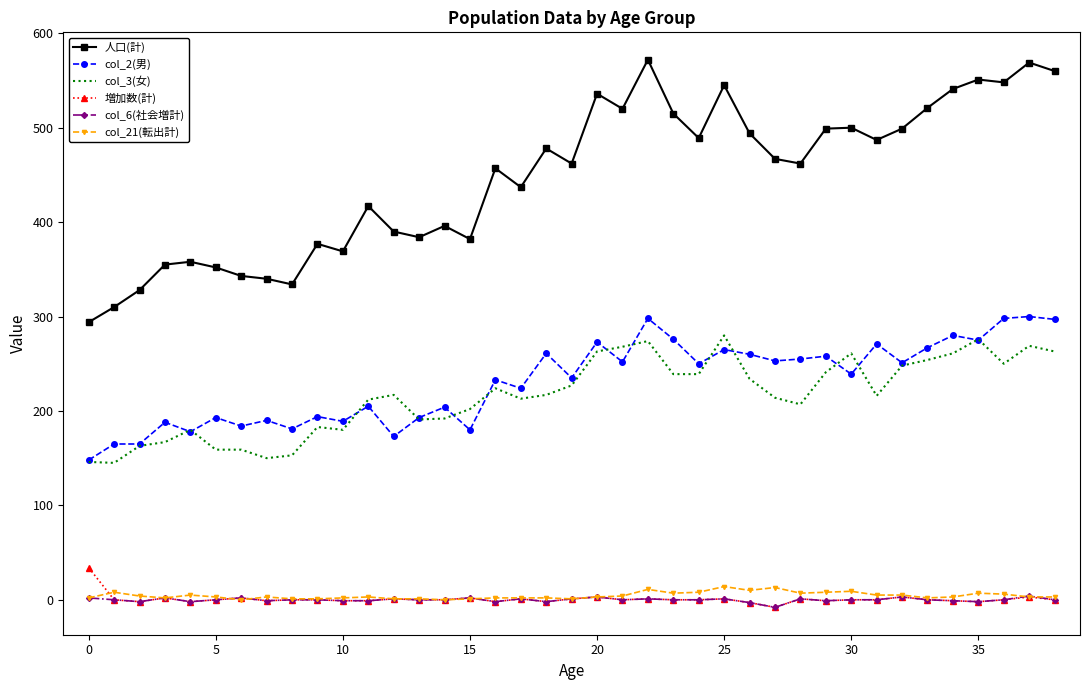

Which series has the widest spread of values?

人口(計)